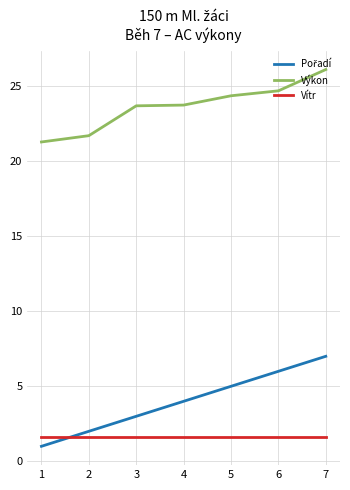

What is the total value across all series at 2?

25.3